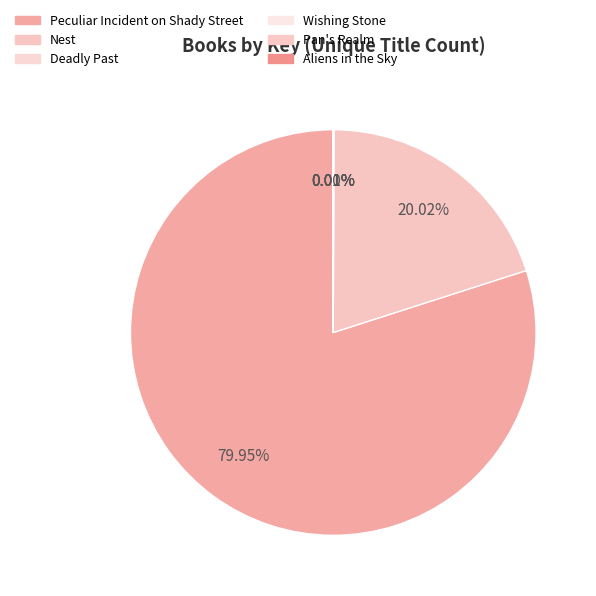

Which category has the smallest portion of the pie?

Aliens in the Sky